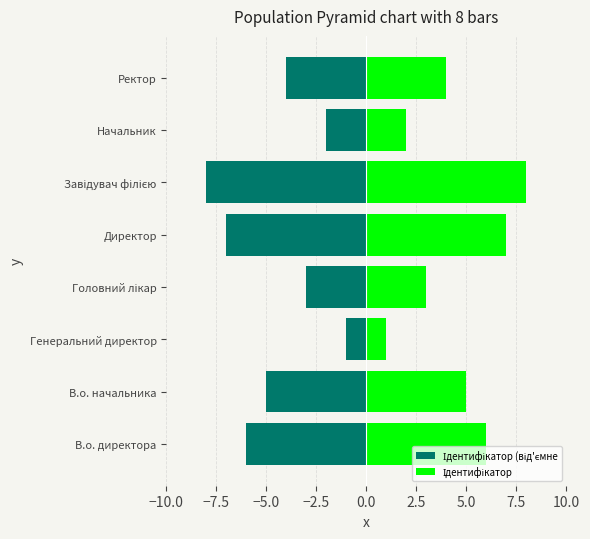

What is the difference between the Ідентифікатор (від'ємне values at Начальник and Директор?

5